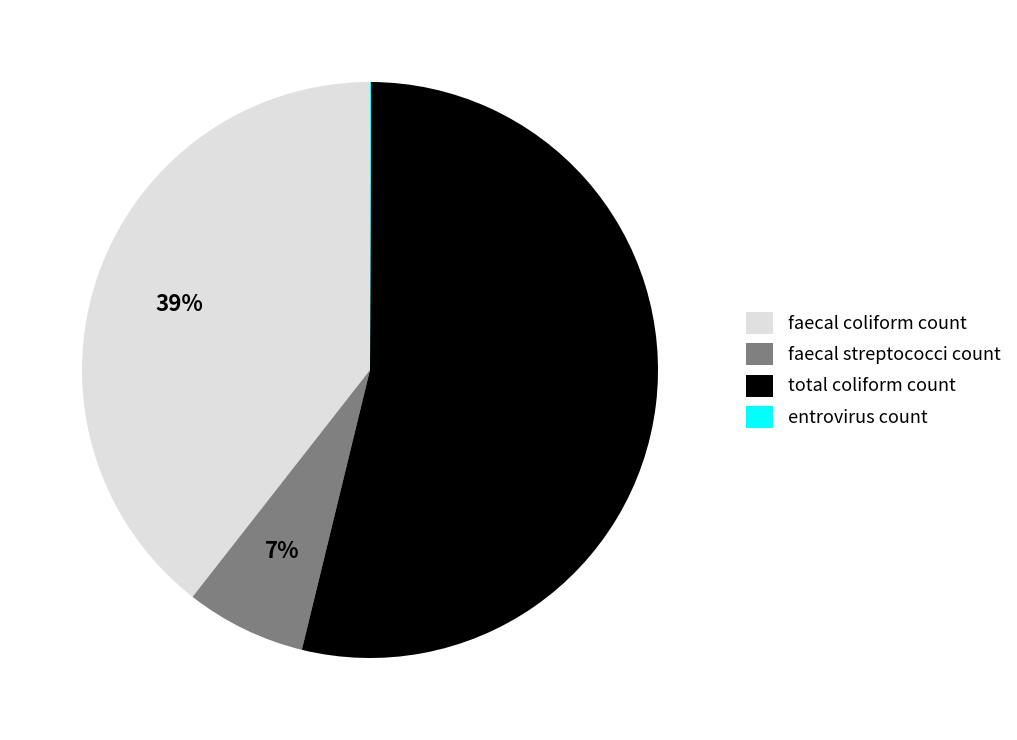

To the nearest percent, what is the combined percentage of faecal streptococci count and total coliform count?

61%